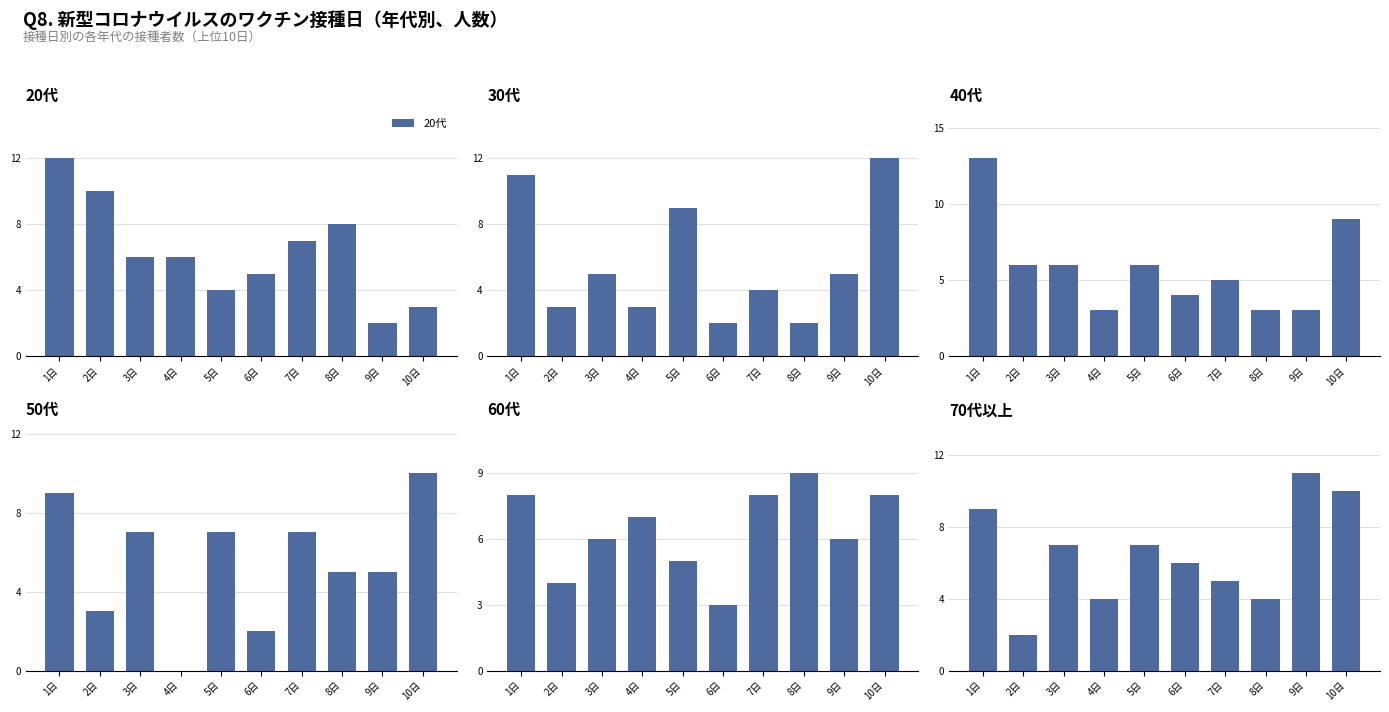

How many data points in 30代 are less than 5?

5